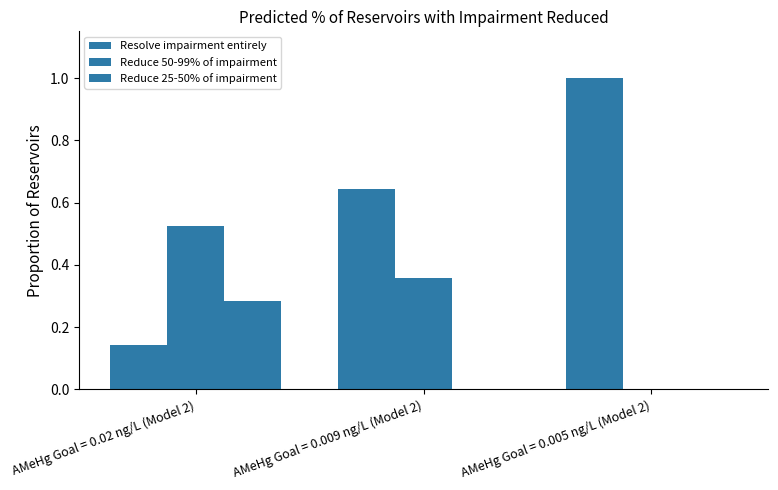

How many positive values does the Reduce 50-99% of impairment series have?

2